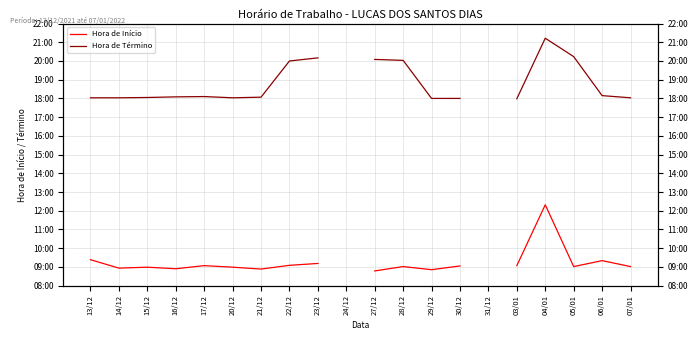

The value of Hora de Término at 23/12 is 1210.0. True or false?

True